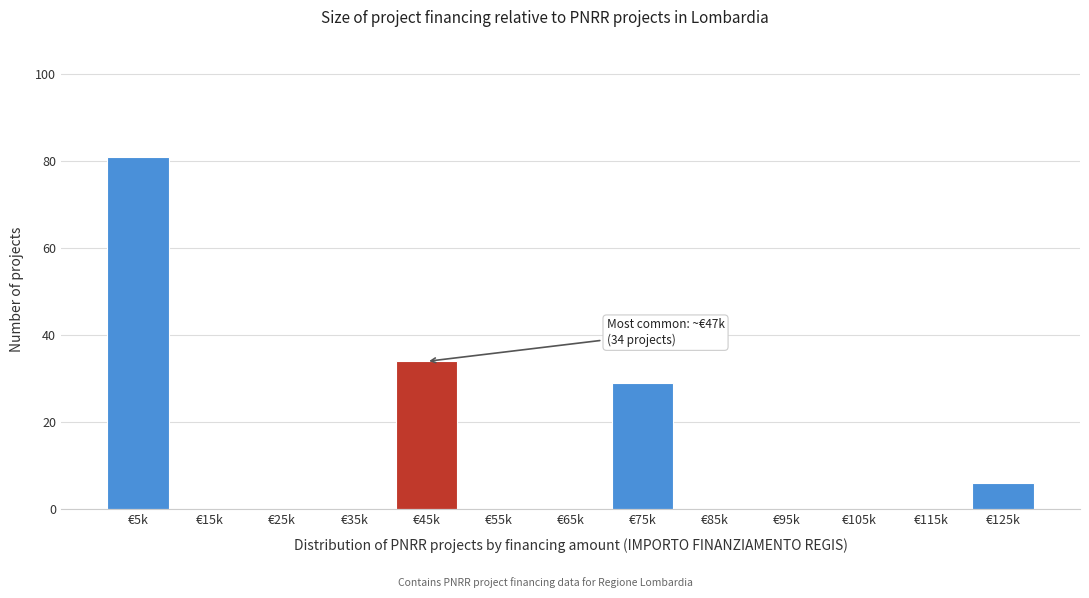

Reading right to left, list all the values displayed in this chart.

€125k=6	€115k=0	€105k=0	€95k=0	€85k=0	€75k=29	€65k=0	€55k=0	€45k=34	€35k=0	€25k=0	€15k=0	€5k=81